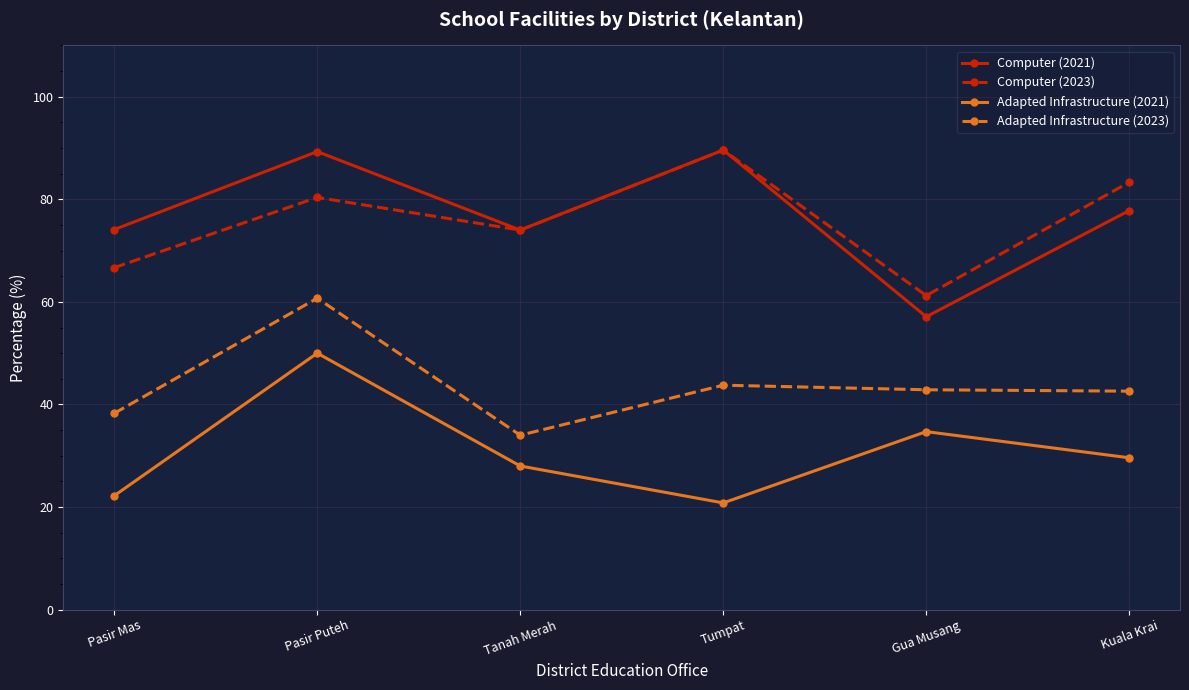

Read the Computer (2023) value at Tumpat.

89.6